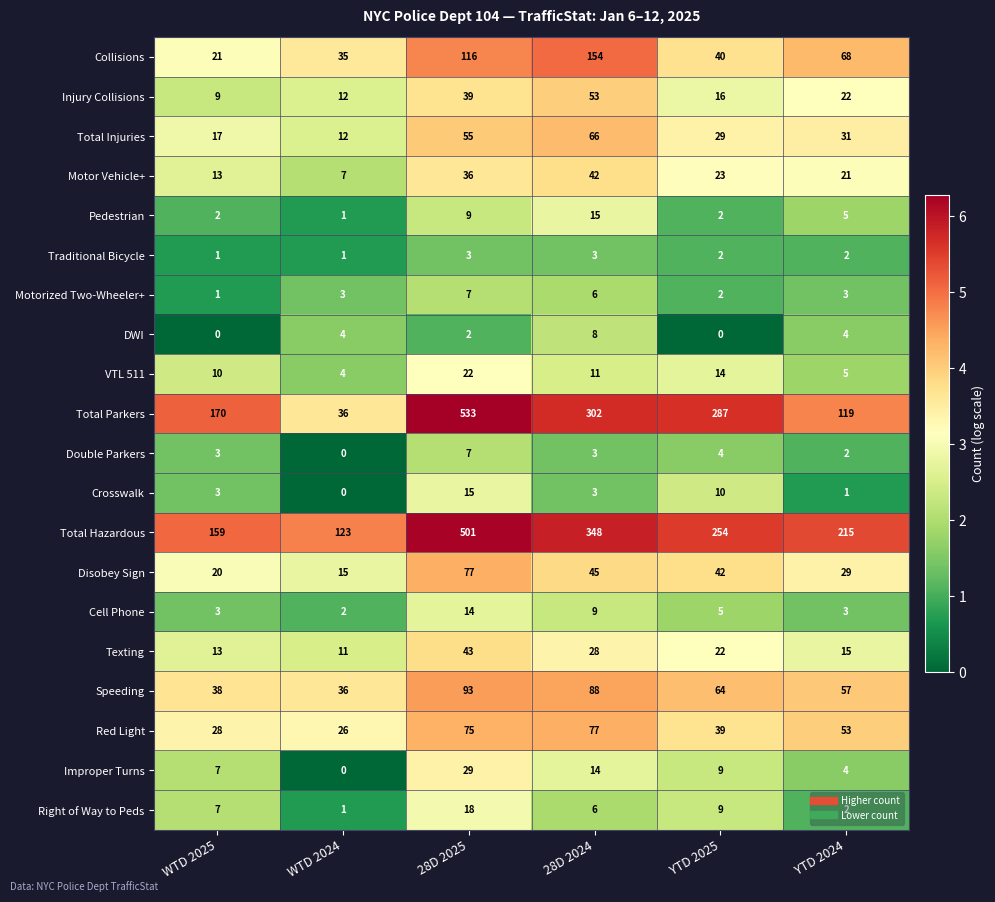

What is the maximum value shown in the chart?

533